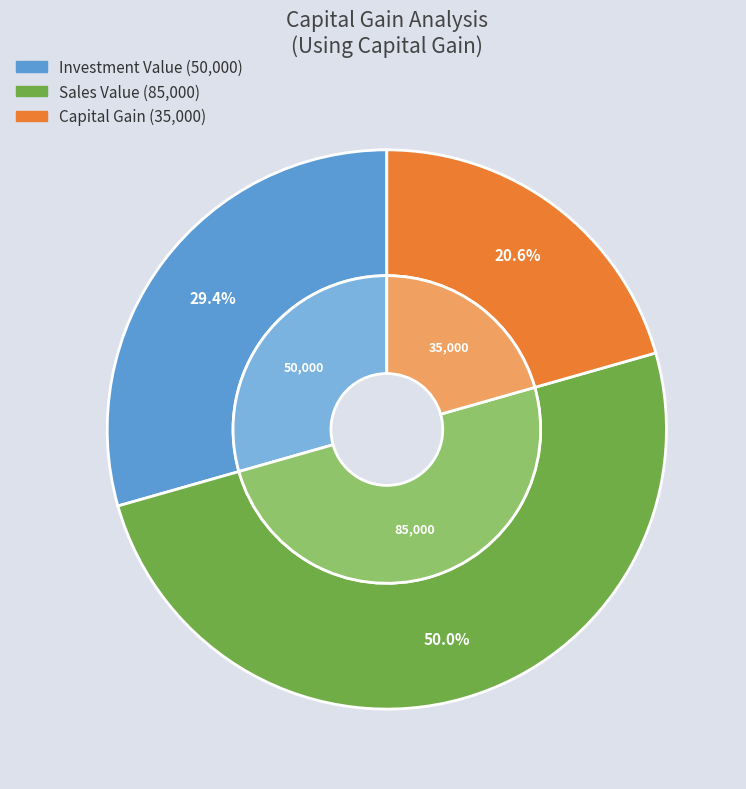

Which slice is the smallest?

Capital Gain